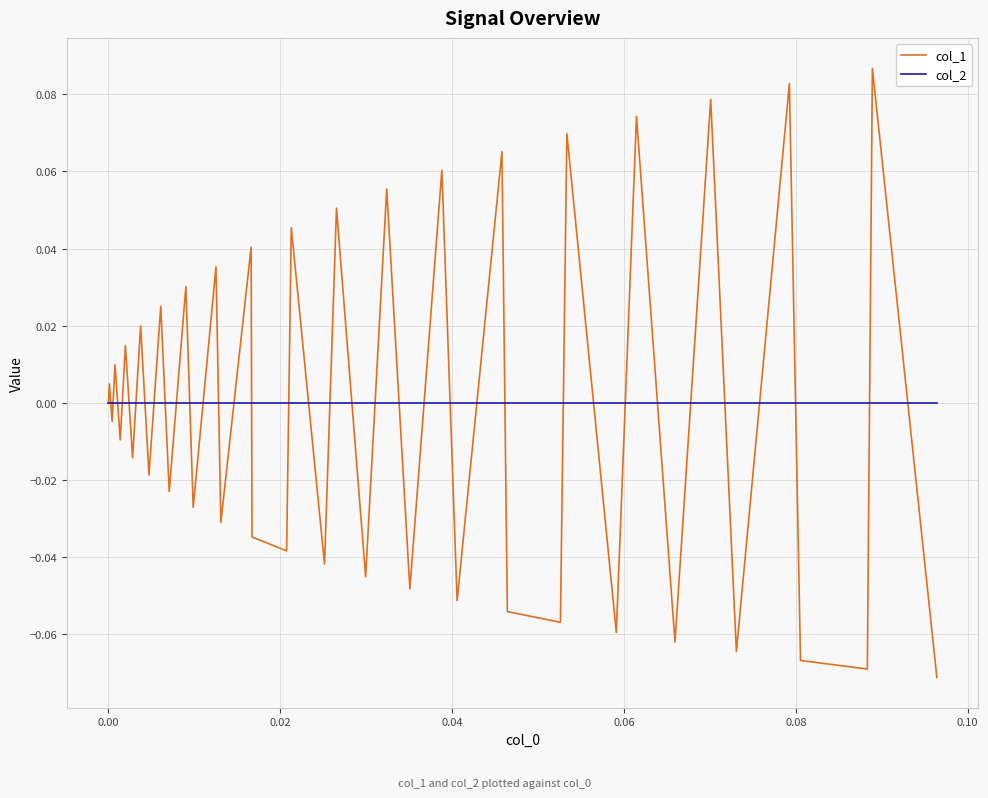

What are all the series names shown in the legend?

col_1, col_2